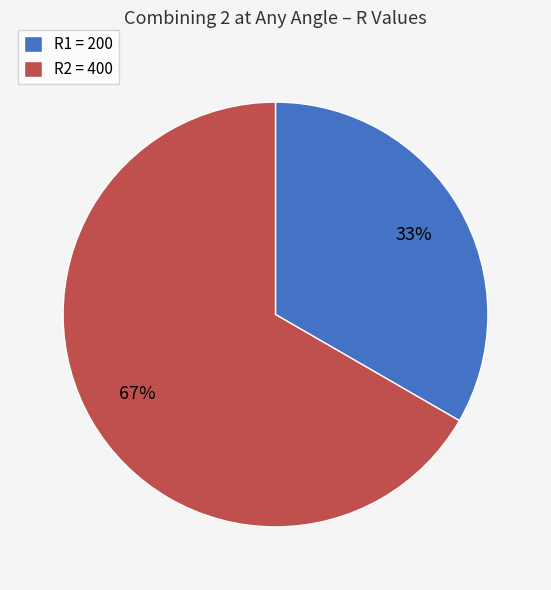

Combined, do R1 = 200 and R2 = 400 account for over 50%?

Yes